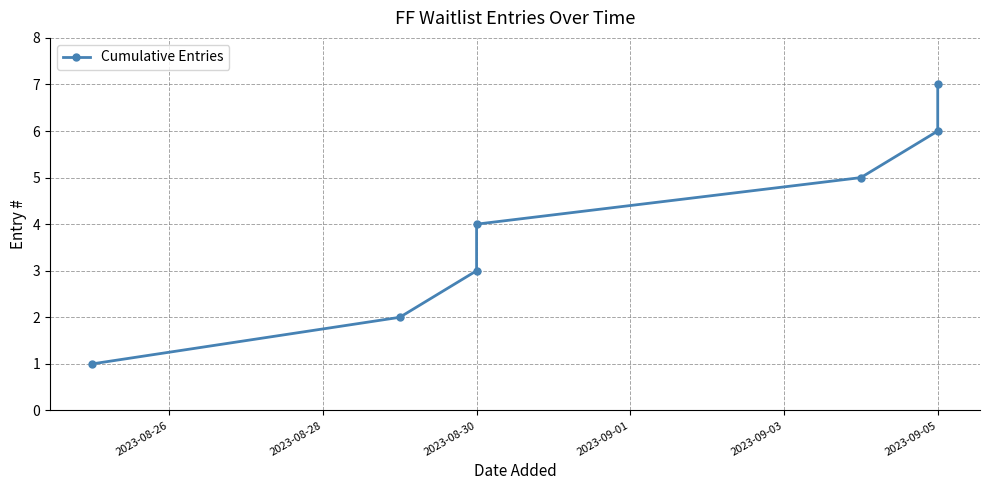

How many values exceed 4?

3